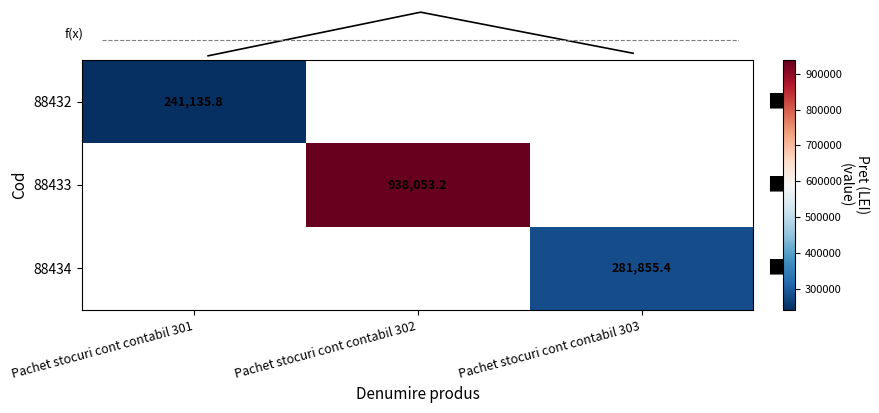

Is it true that 88432 equals 88098.2 at Pachet stocuri cont contabil 301?

False